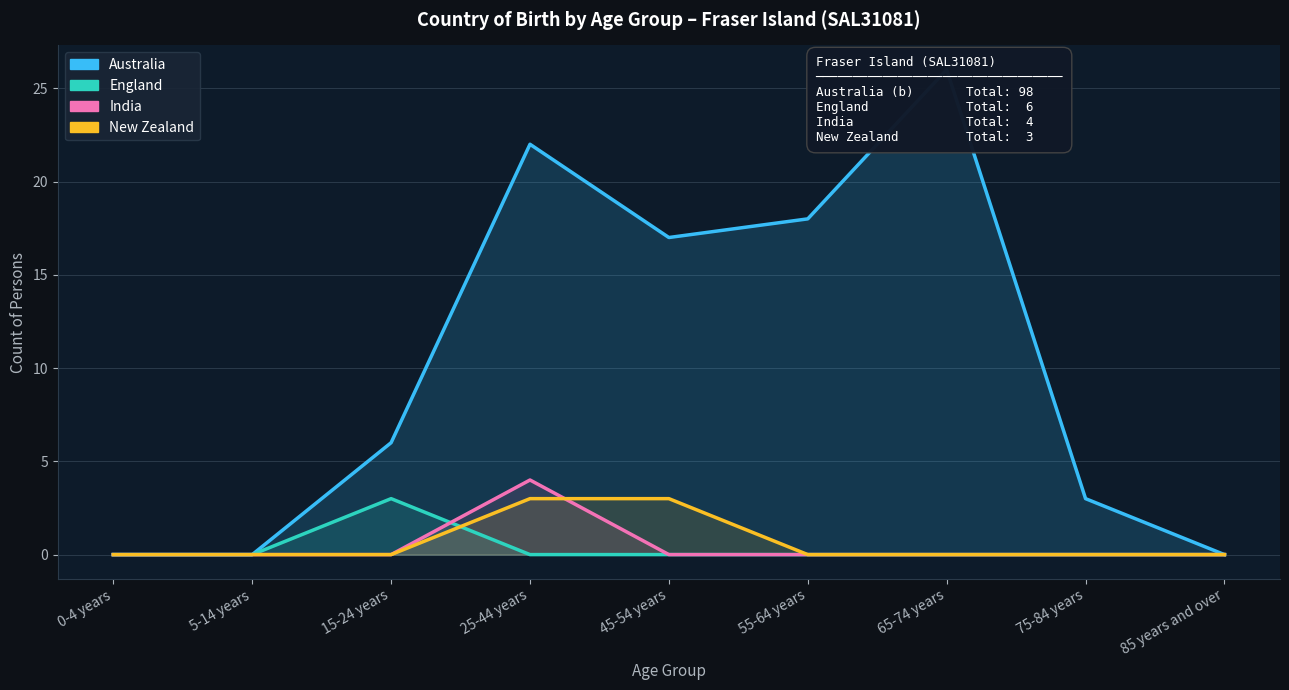

Reading right to left, extract all data points from this chart.

Australia: 85 years and over=0	75-84 years=3	65-74 years=26	55-64 years=18	45-54 years=17	25-44 years=22	15-24 years=6	5-14 years=0	0-4 years=0
England: 85 years and over=0	75-84 years=0	65-74 years=0	55-64 years=0	45-54 years=0	25-44 years=0	15-24 years=3	5-14 years=0	0-4 years=0
India: 85 years and over=0	75-84 years=0	65-74 years=0	55-64 years=0	45-54 years=0	25-44 years=4	15-24 years=0	5-14 years=0	0-4 years=0
New Zealand: 85 years and over=0	75-84 years=0	65-74 years=0	55-64 years=0	45-54 years=3	25-44 years=3	15-24 years=0	5-14 years=0	0-4 years=0